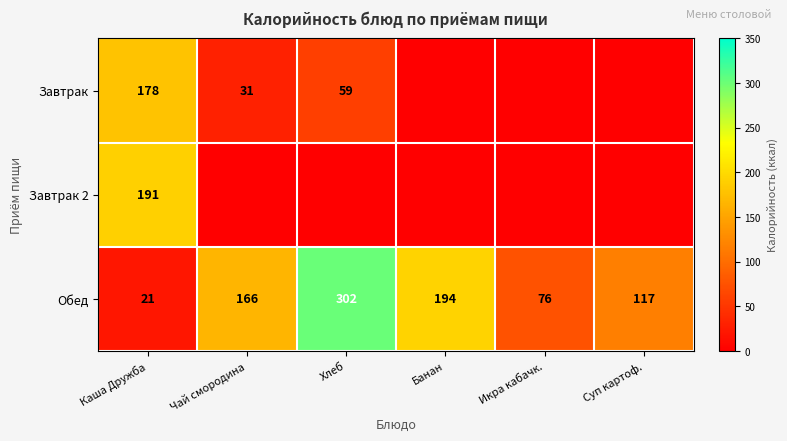

Is the value of Завтрак at Каша Дружба greater than the value of Обед at Каша Дружба?

Yes